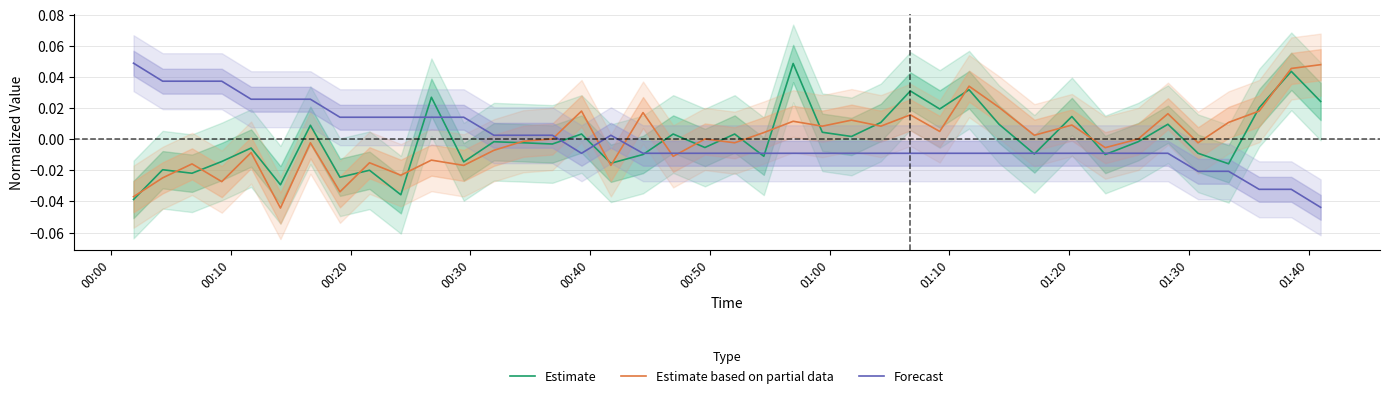

At which category does the chart reach its peak across all series?

00:00